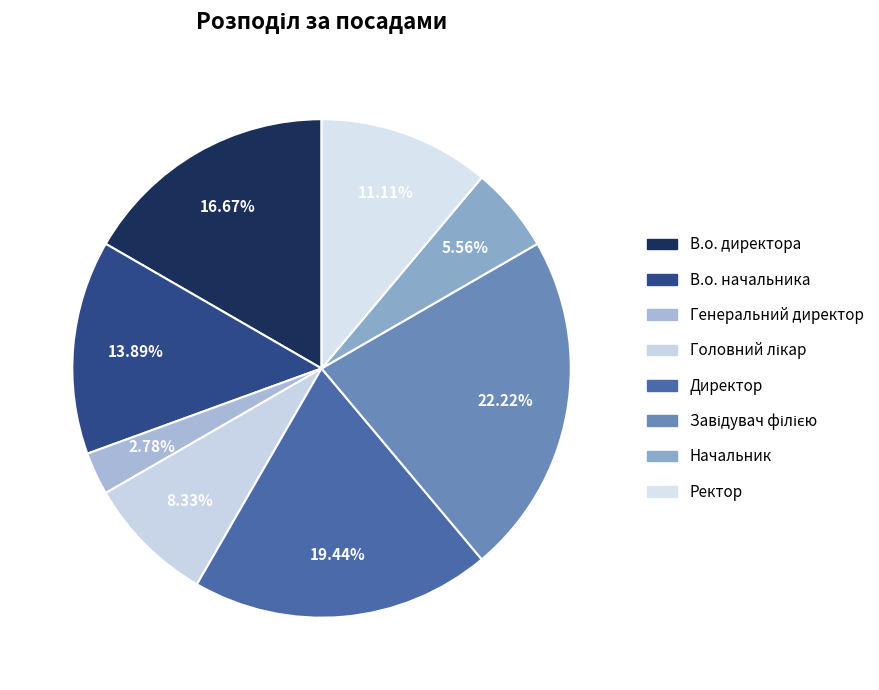

How many segments does this pie chart have?

8